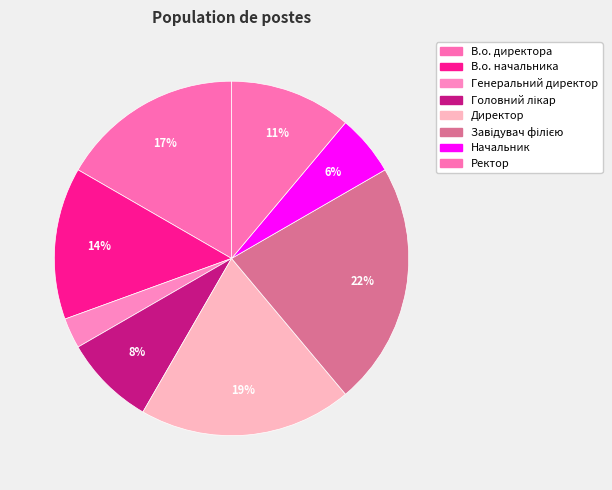

Does В.о. директора represent more than half of the total?

No